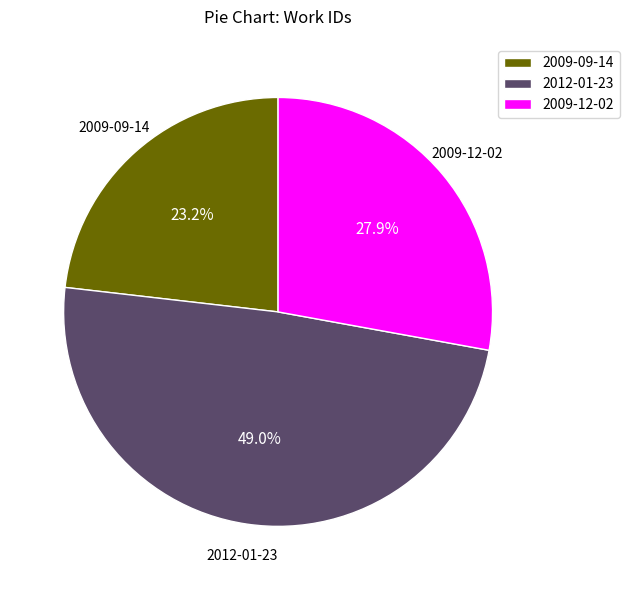

Which category has the biggest portion of the pie?

2012-01-23